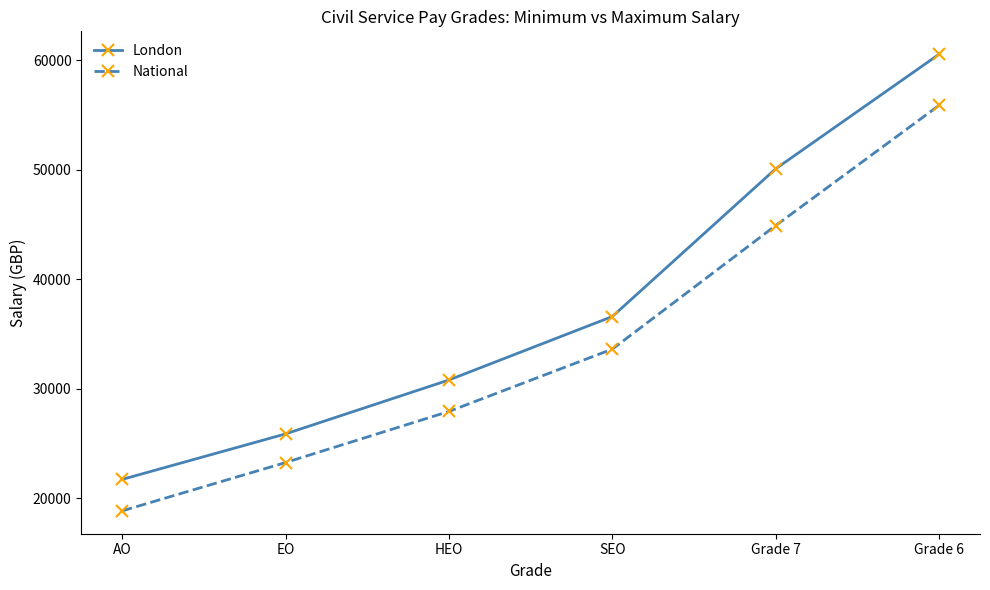

What is the total value across all series at AO?

40596